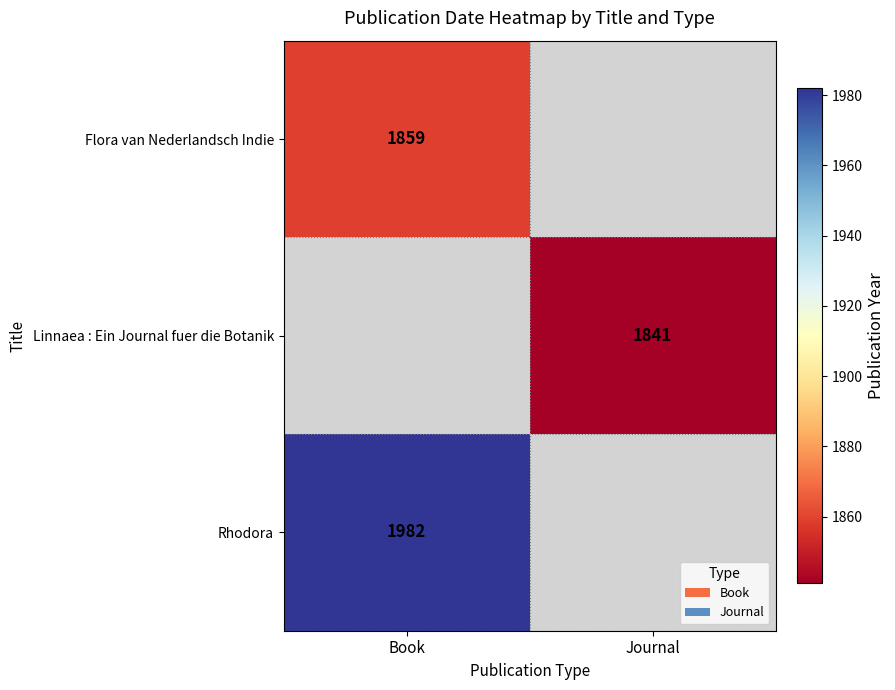

Is it true that Rhodora equals 1232 at Book?

False